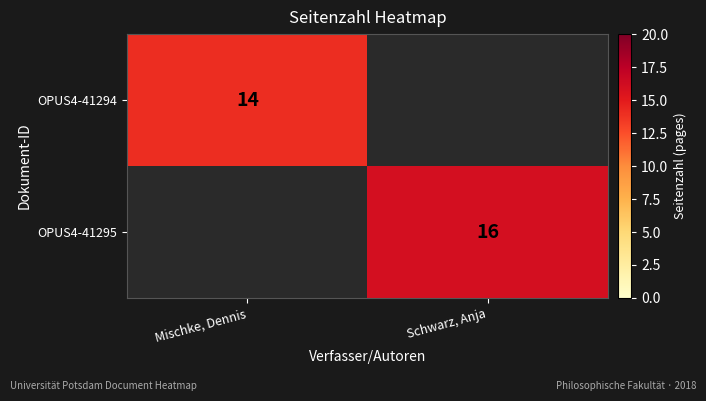

Is it true that OPUS4-41295 equals 16 at Schwarz, Anja?

True